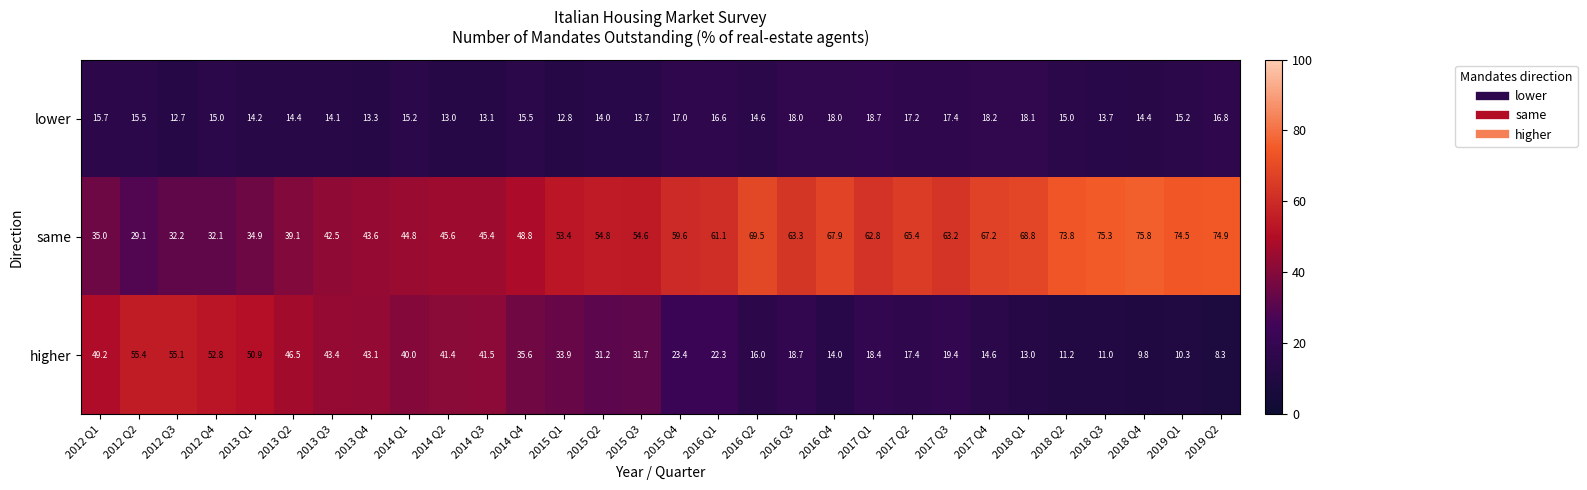

Which series has the largest range (max minus min)?

higher